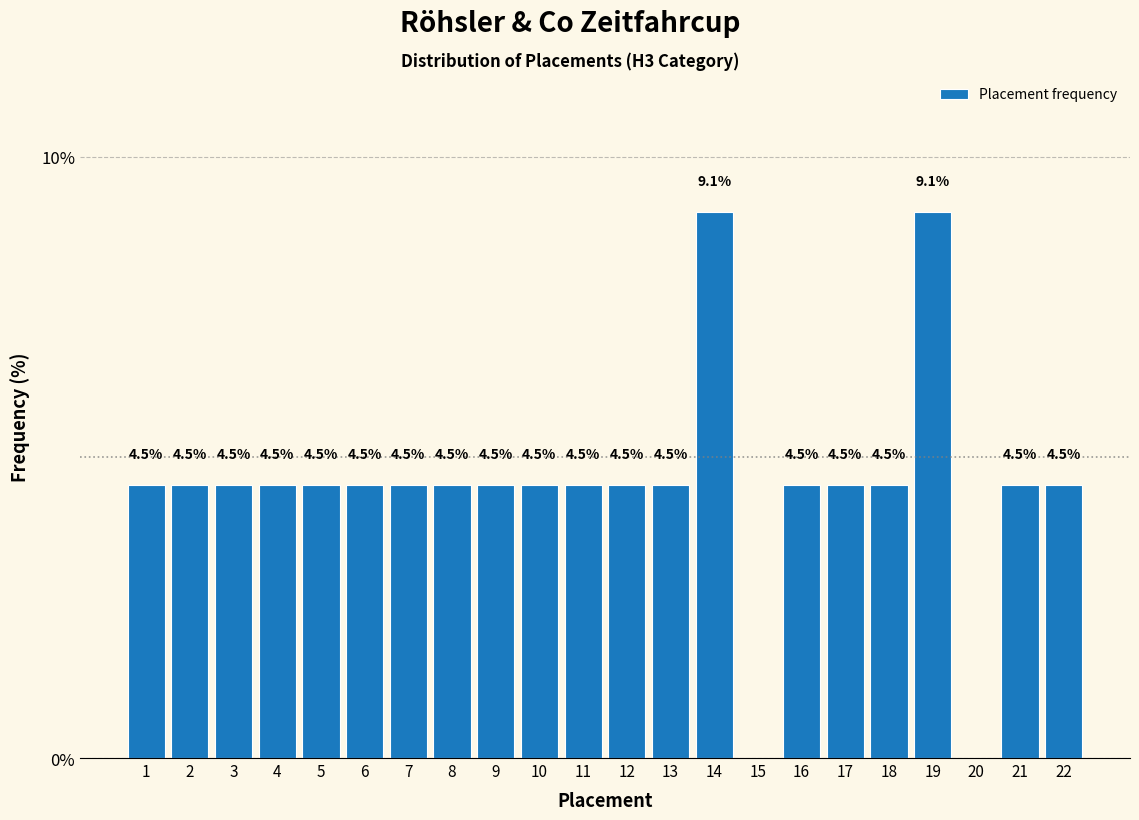

Reading left to right, list all the values displayed in this chart.

4.5	4.5	4.5	4.5	4.5	4.5	4.5	4.5	4.5	4.5	4.5	4.5	4.5	9.1	4.5	4.5	4.5	9.1	4.5	4.5